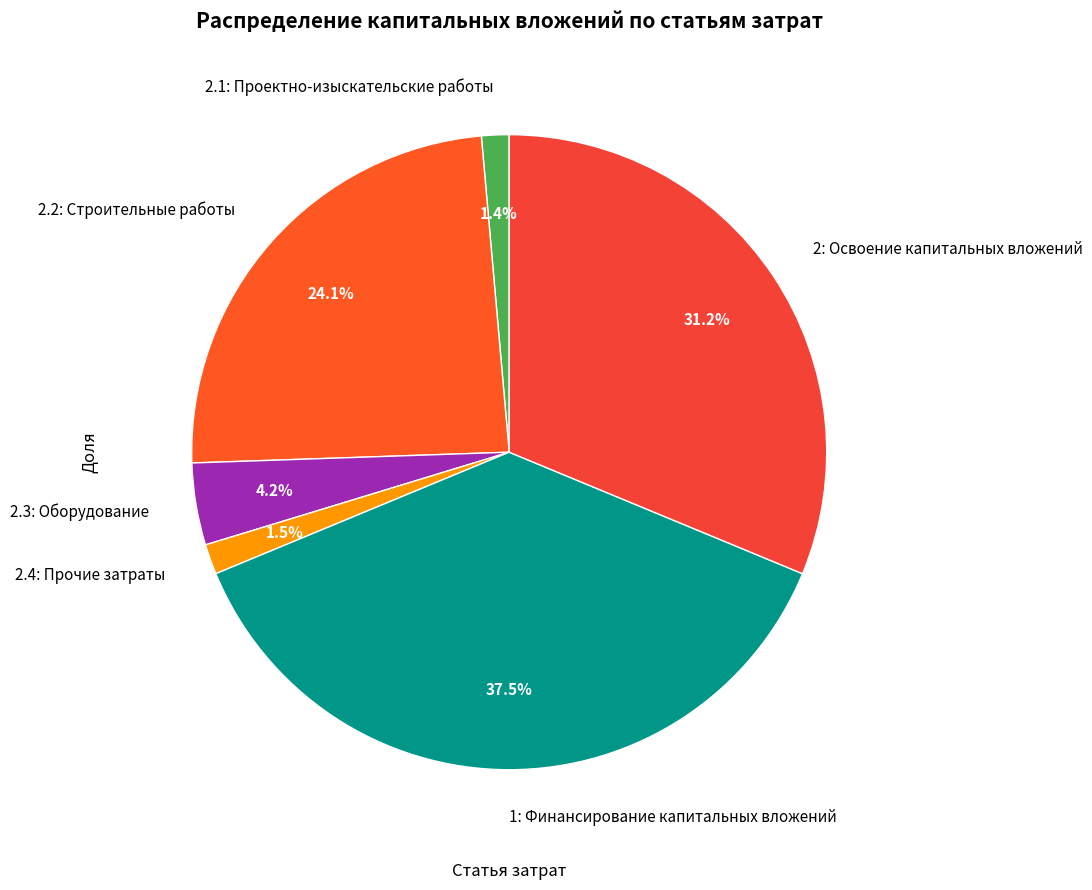

How many slices are in this pie chart?

6